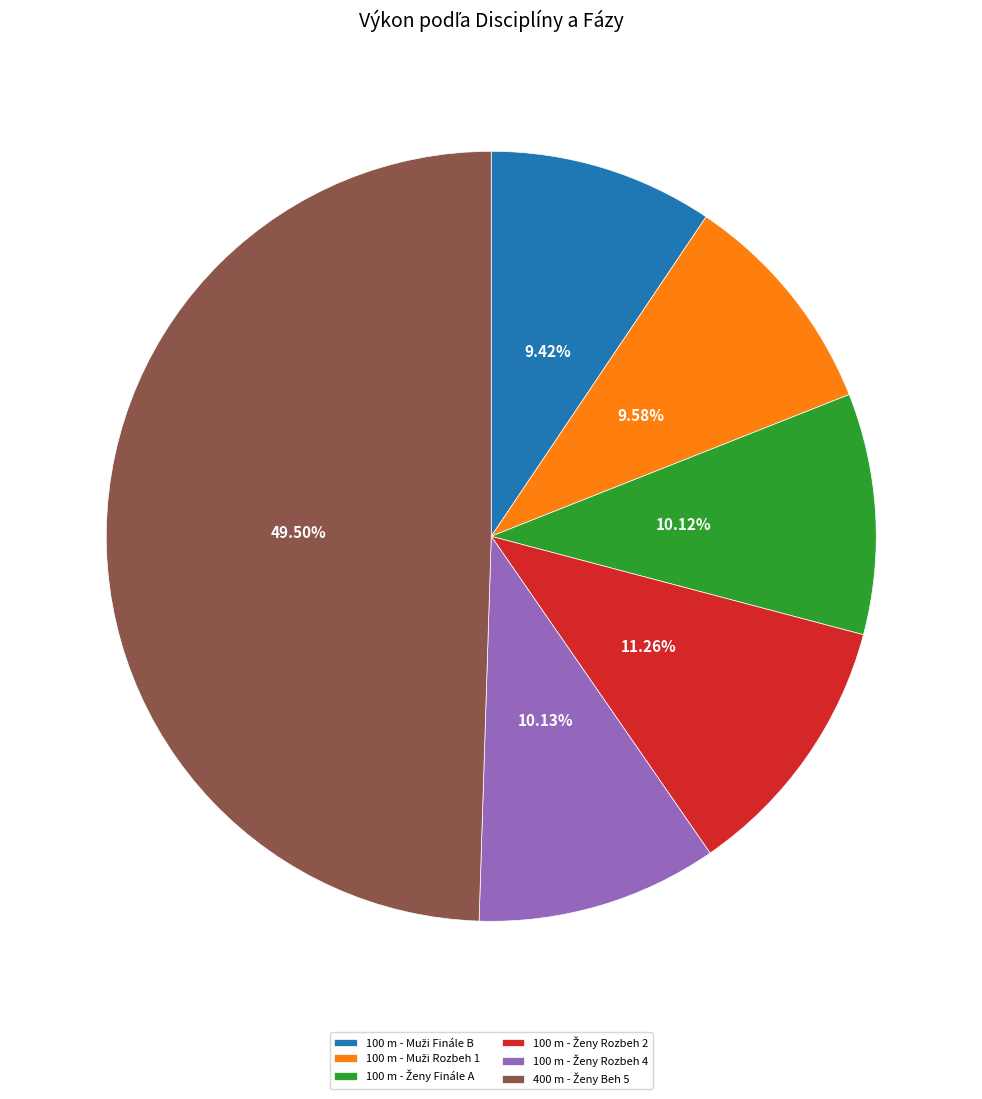

Is there a majority slice in this chart?

No